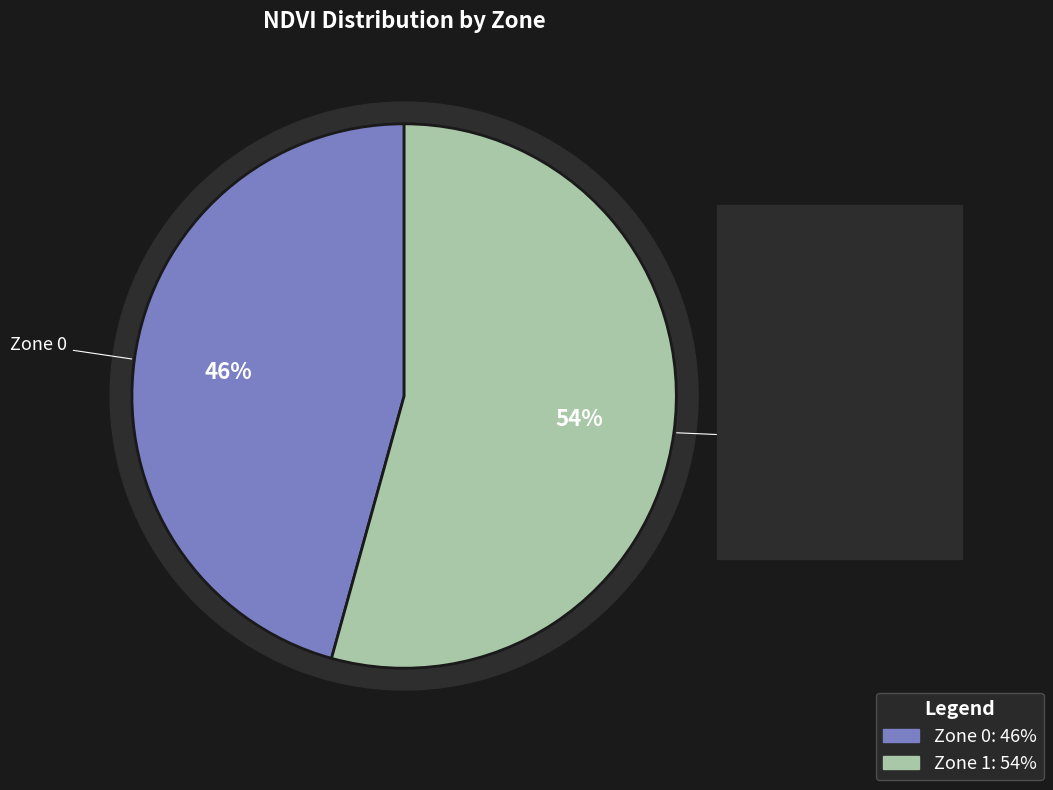

To the nearest percent, what is the average slice percentage?

50%